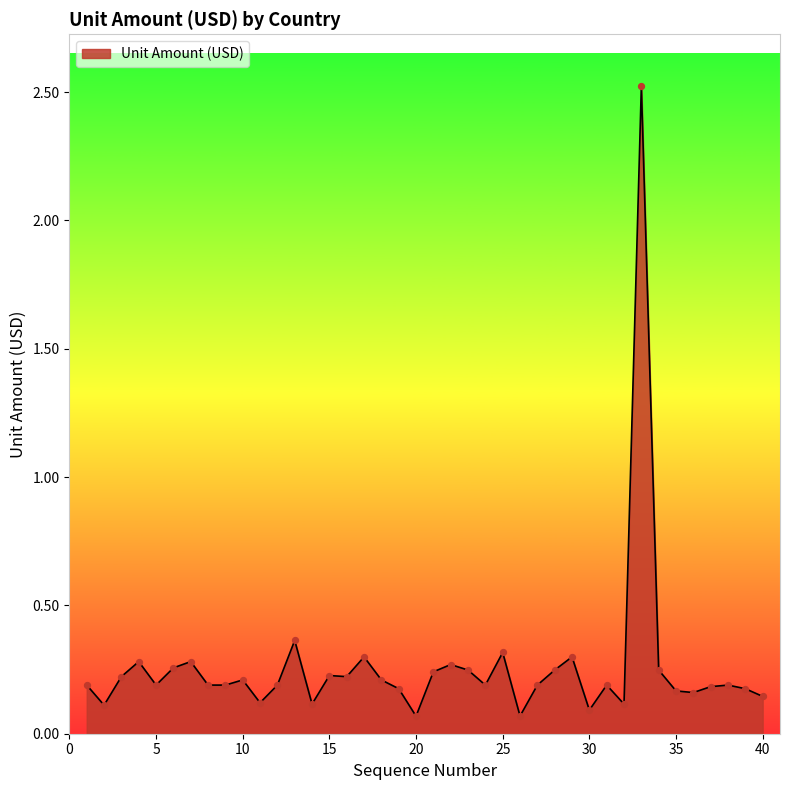

What is the greatest value displayed?

2.5